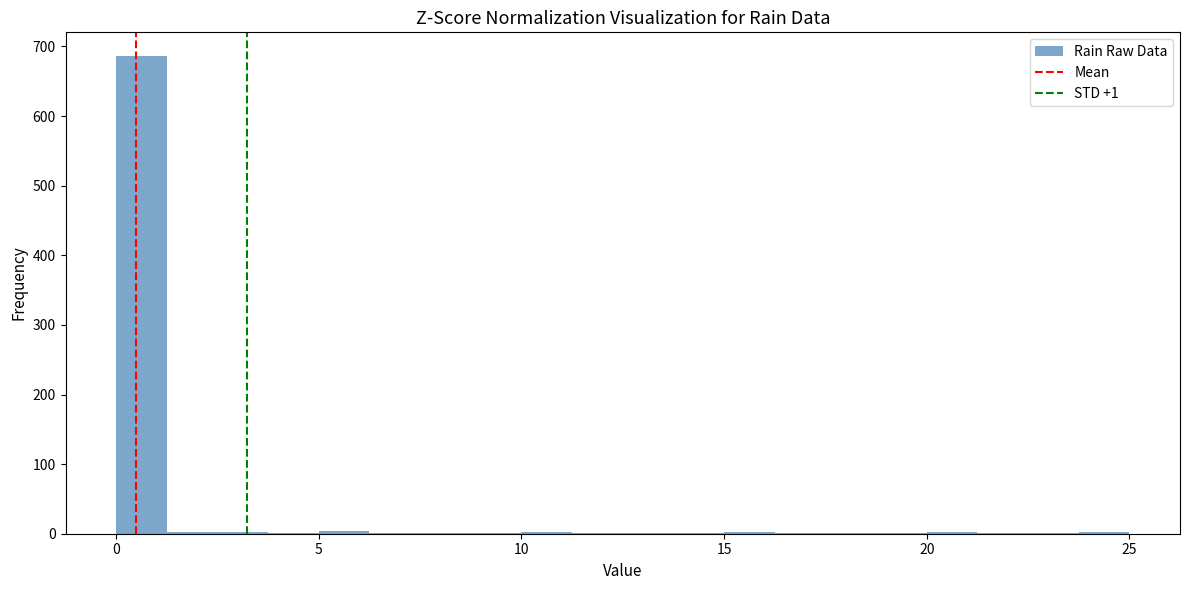

Read against the x-axis, roughly where is the centre of the tallest bar?

0.5